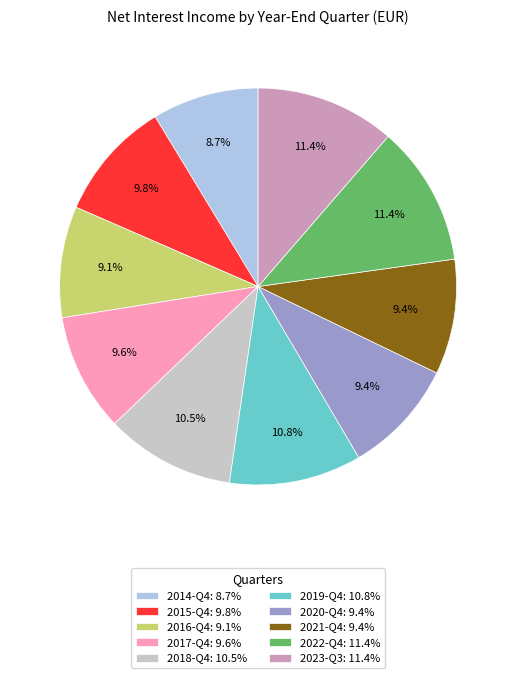

To the nearest percent, what portion does 2022-Q4 represent?

11%